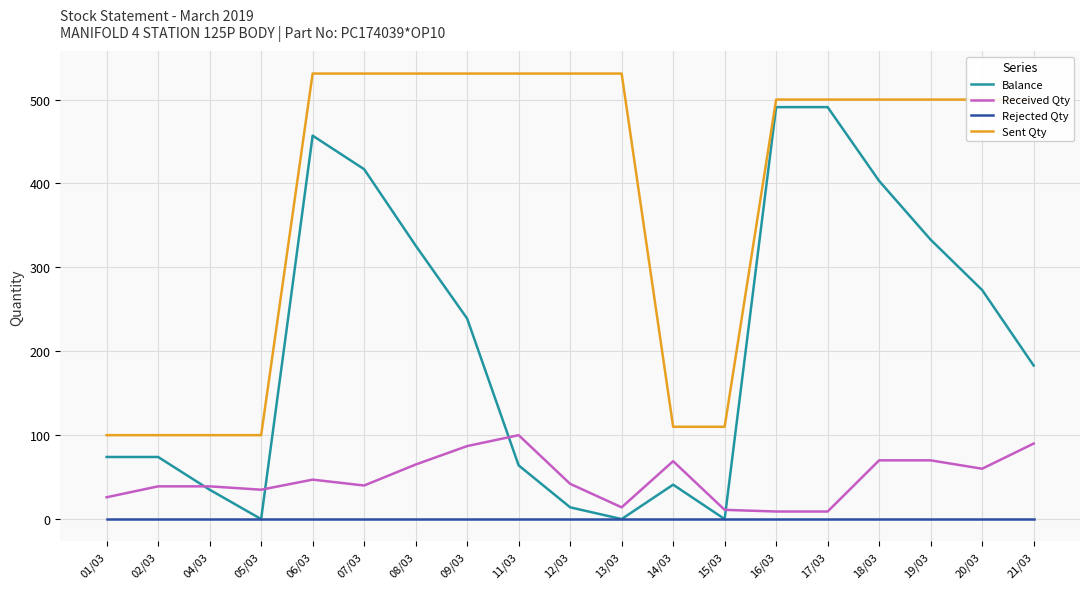

Rank the series by their maximum value, from highest to lowest.

Sent Qty, Balance, Received Qty, Rejected Qty